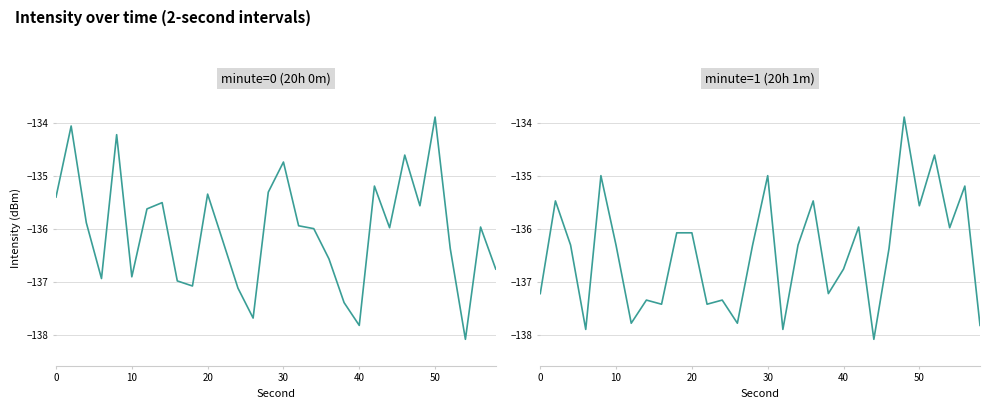

Which series ends up on top after the final intersection of minute=0 and minute=1?

minute=0